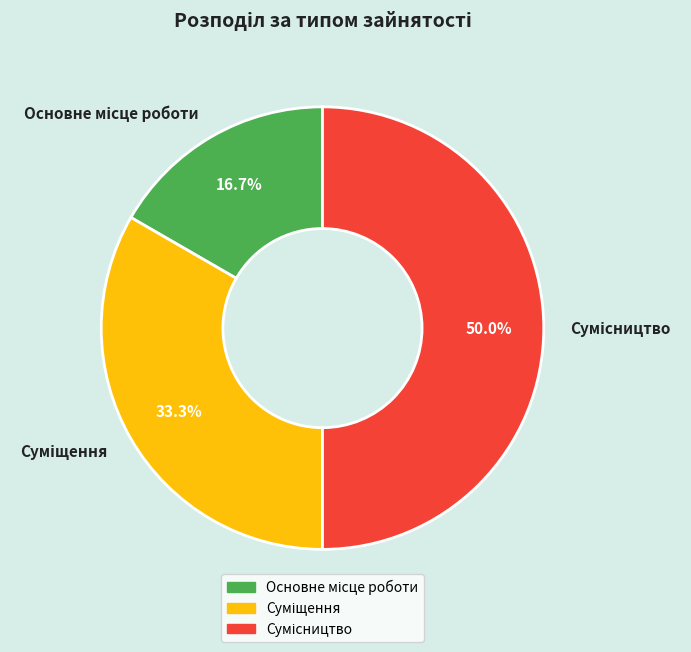

How many slices are in this pie chart?

3